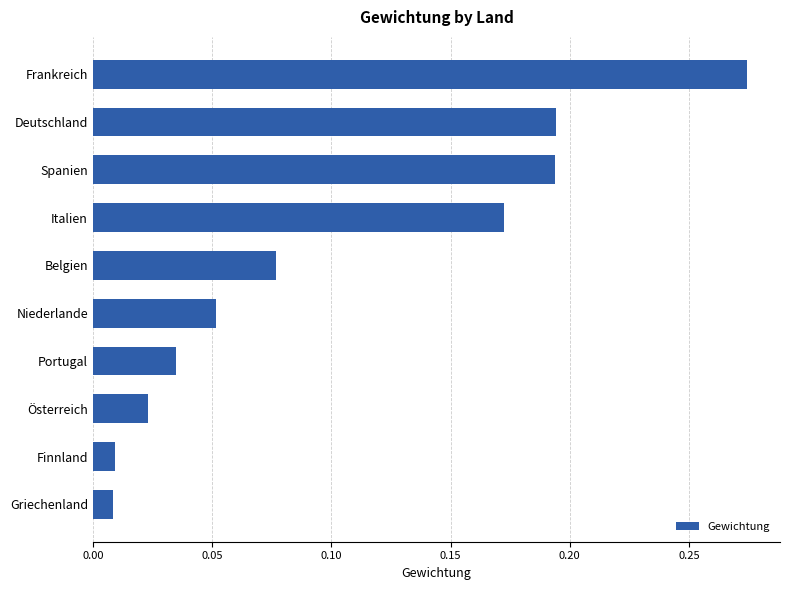

Between Österreich and Portugal, which is larger?

Portugal